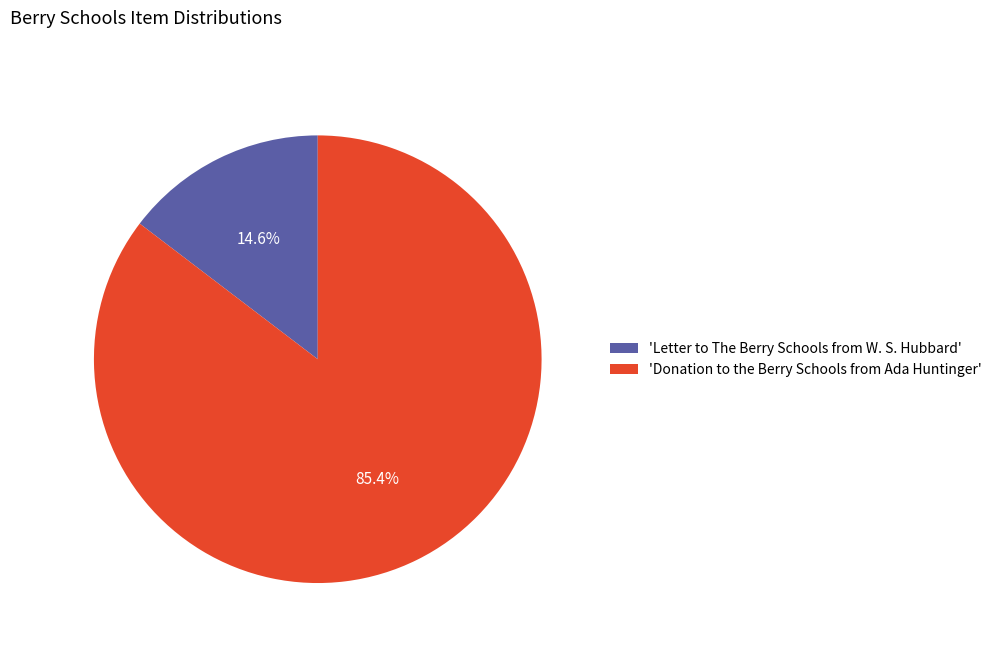

To the nearest percent, what is the difference between the largest and smallest slice percentages?

71%